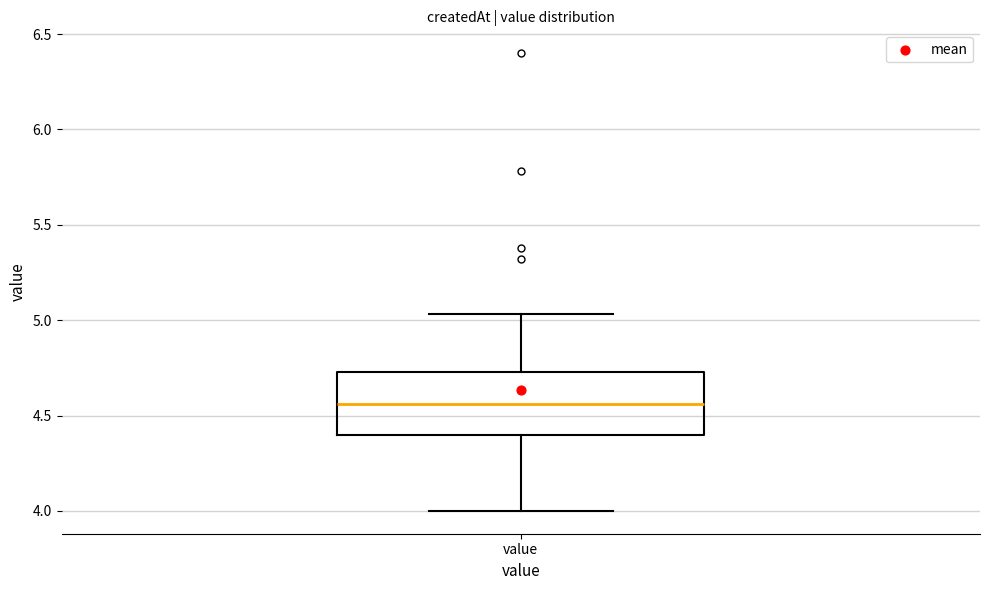

Where is the upper edge of the box for value on the y-axis? The values are not printed on the chart, so give them approximately, as read against the axis.

4.75